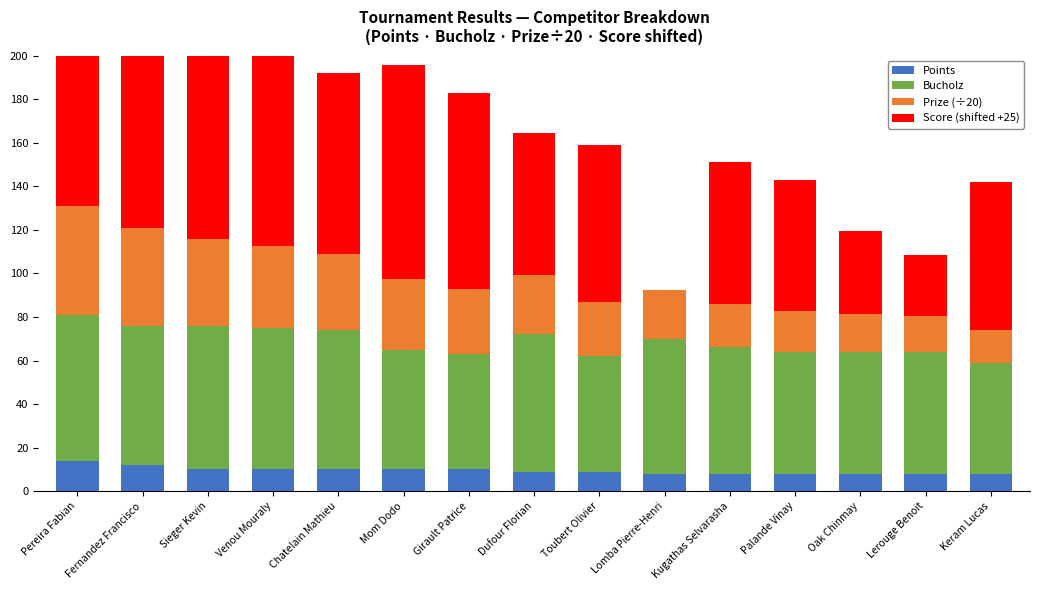

Rank the categories by Bucholz value from lowest to highest.

Keram Lucas, Girault Patrice, Toubert Olivier, Mom Dodo, Palande Vinay, Oak Chinmay, Lerouge Benoit, Kugathas Selvarasha, Lomba Pierre-Henri, Dufour Florian, Fernandez Francisco, Chatelain Mathieu, Venou Mouraly, Sieger Kevin, Pereira Fabian